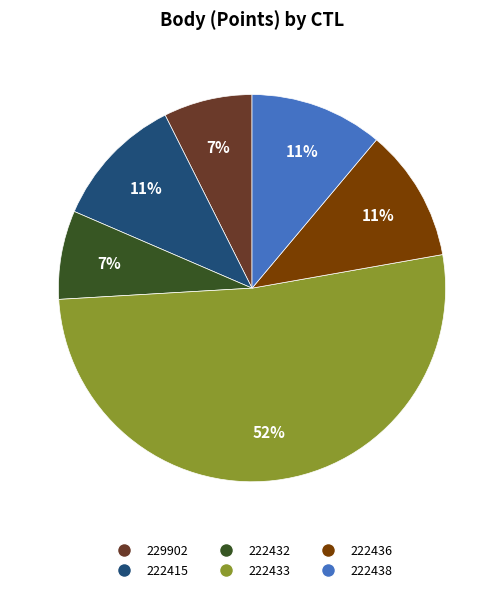

Do 222436 and 229902 together represent more than half of the pie?

No